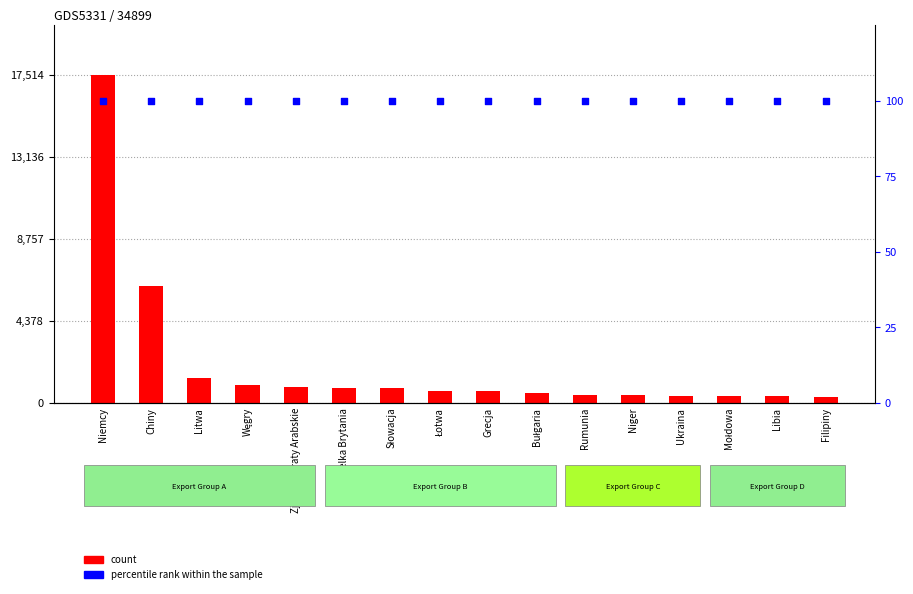

Which series has the largest Y range (max minus min)?

count